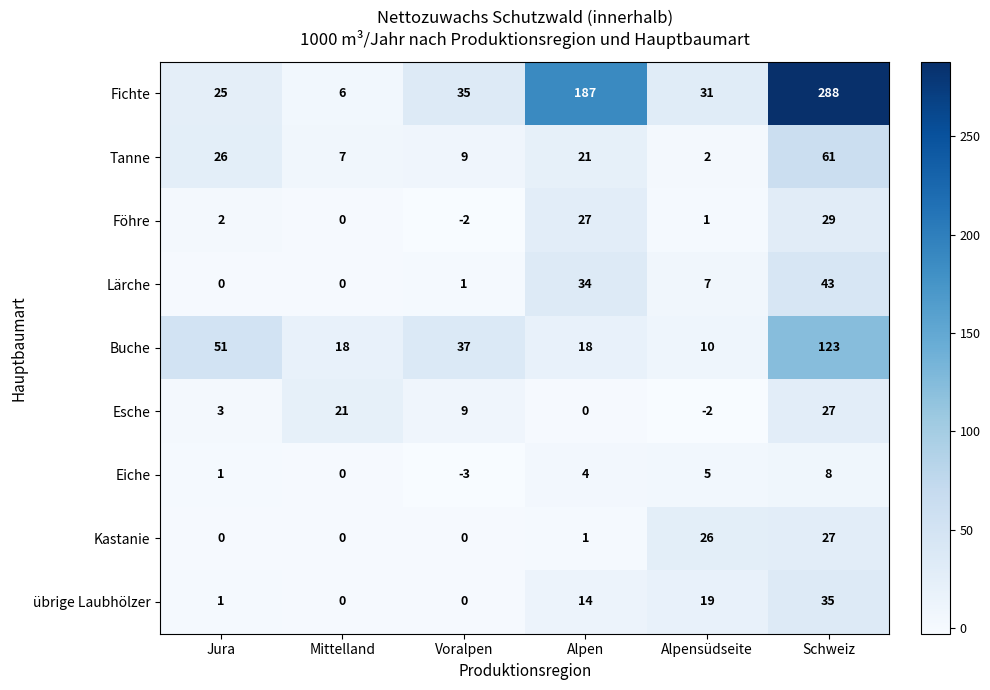

At which label is Föhre closest to 13?

Jura